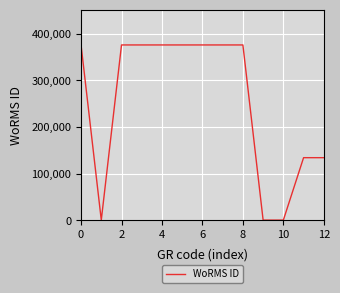

What is the greatest value displayed?

376073